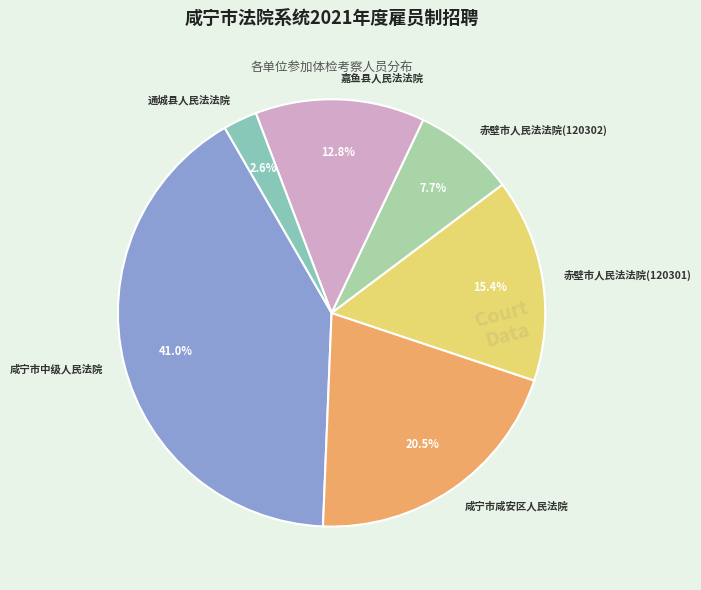

Between 赤壁市人民法法院(120302) and 嘉鱼县人民法法院, which is larger?

嘉鱼县人民法法院